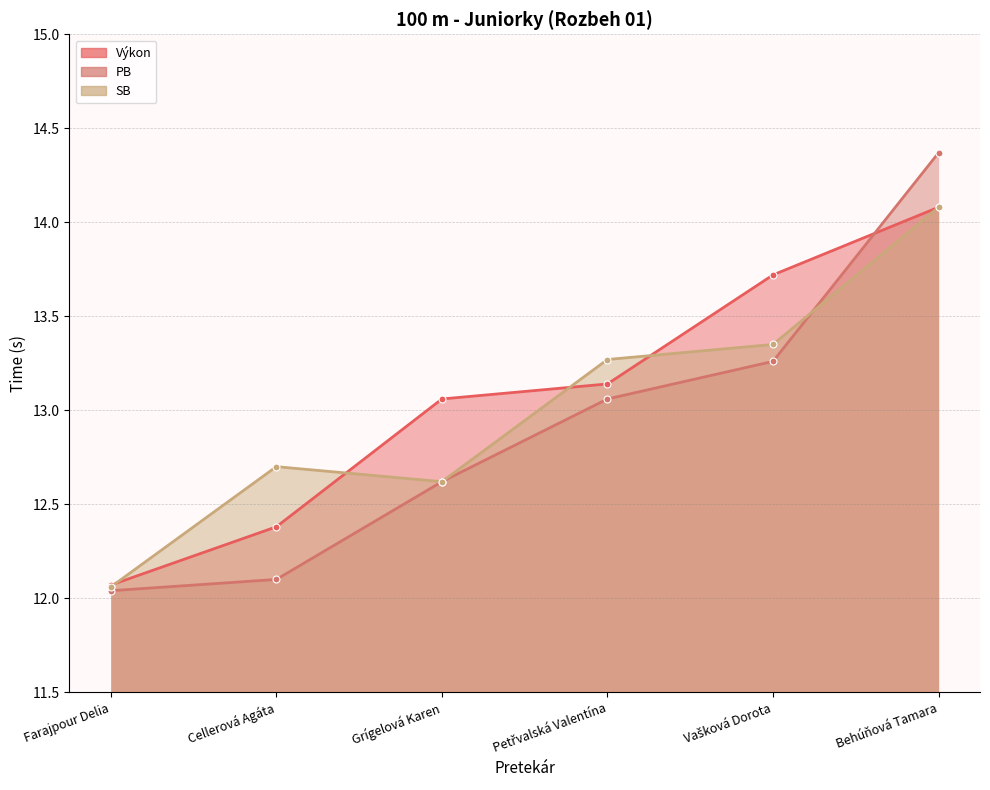

The PB series shows 12.0 at Farajpour Delia. True or false?

True